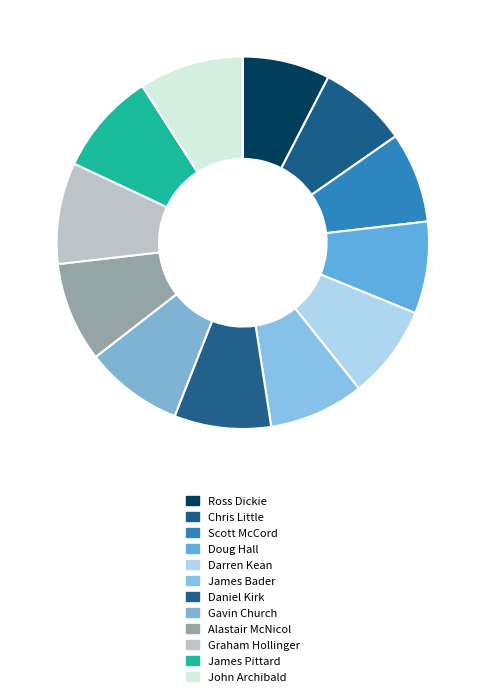

Which slice is the smallest?

Ross Dickie